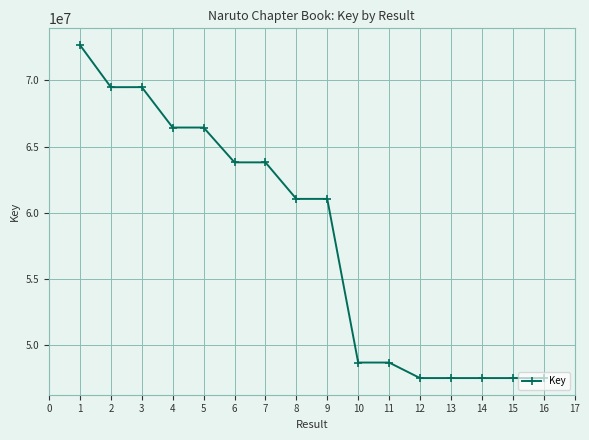

What is the ratio of the value at 5 to the value at 1?

0.9